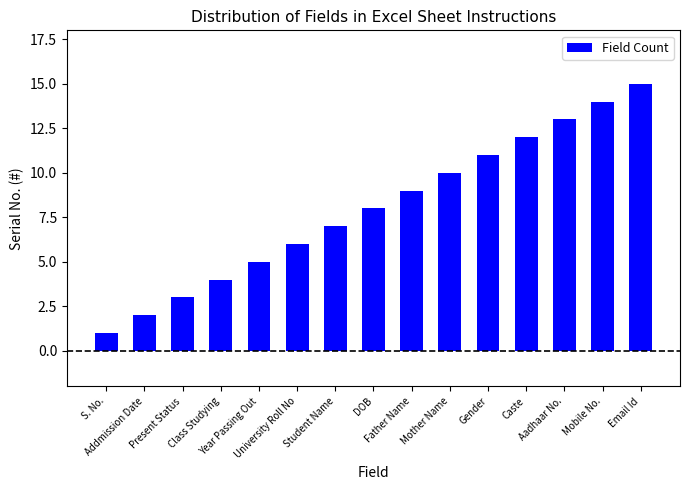

List the labels in order of value, largest first.

Email Id, Mobile No., Aadhaar No., Caste, Gender, Mother Name, Father Name, DOB, Student Name, University Roll No, Year Passing Out, Class Studying, Present Status, Addmission Date, S. No.